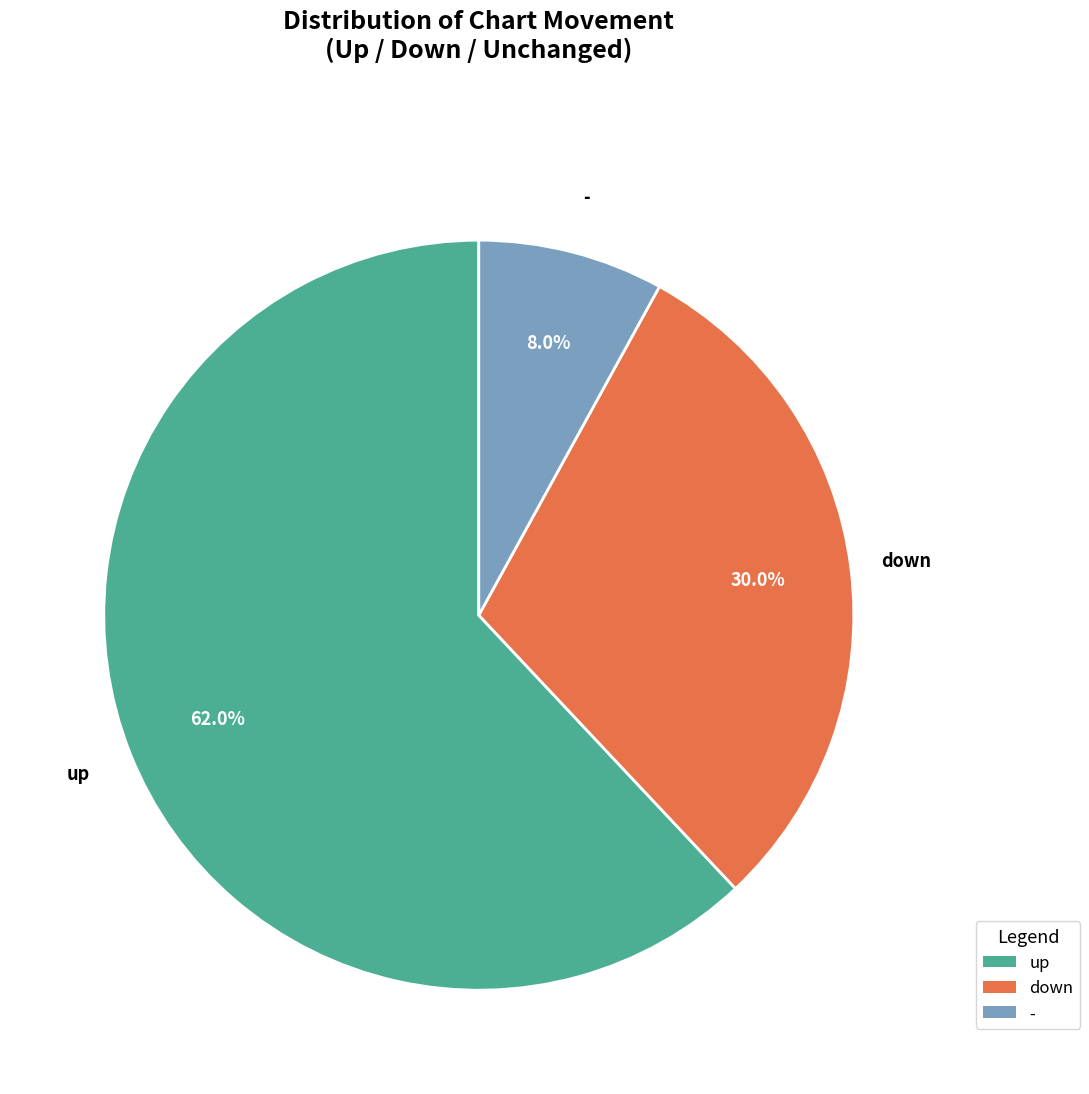

Which category has the smallest portion of the pie?

-